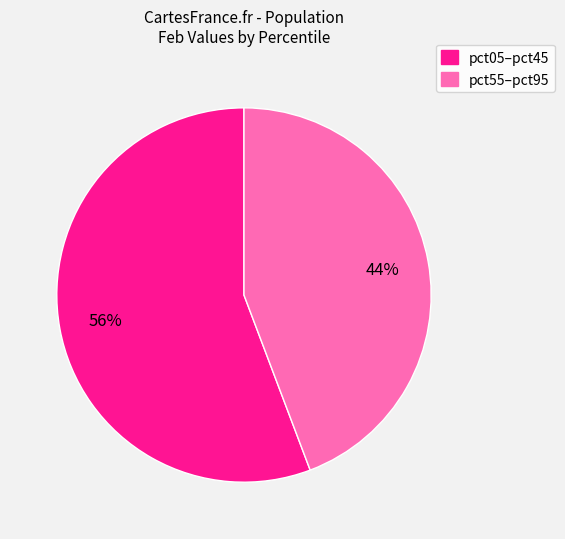

How many slices are in this pie chart?

2